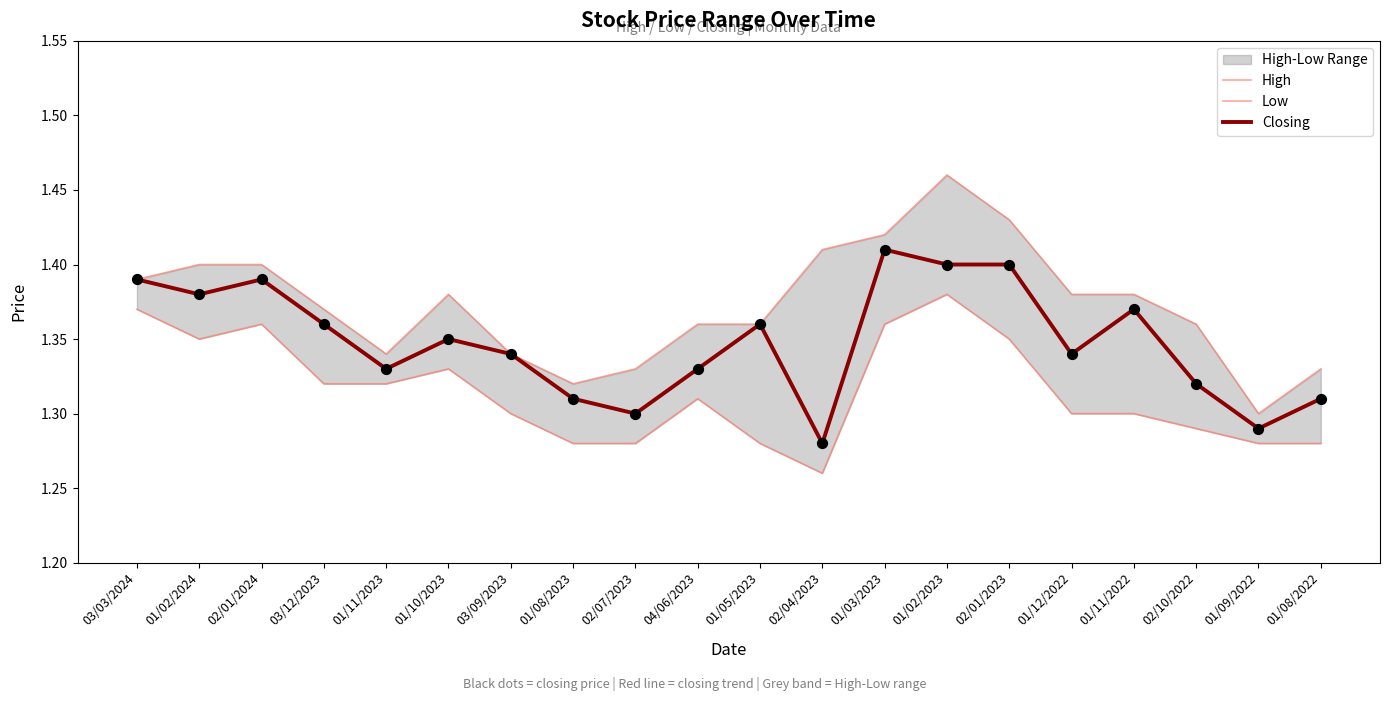

Which series has the largest total across all categories?

High